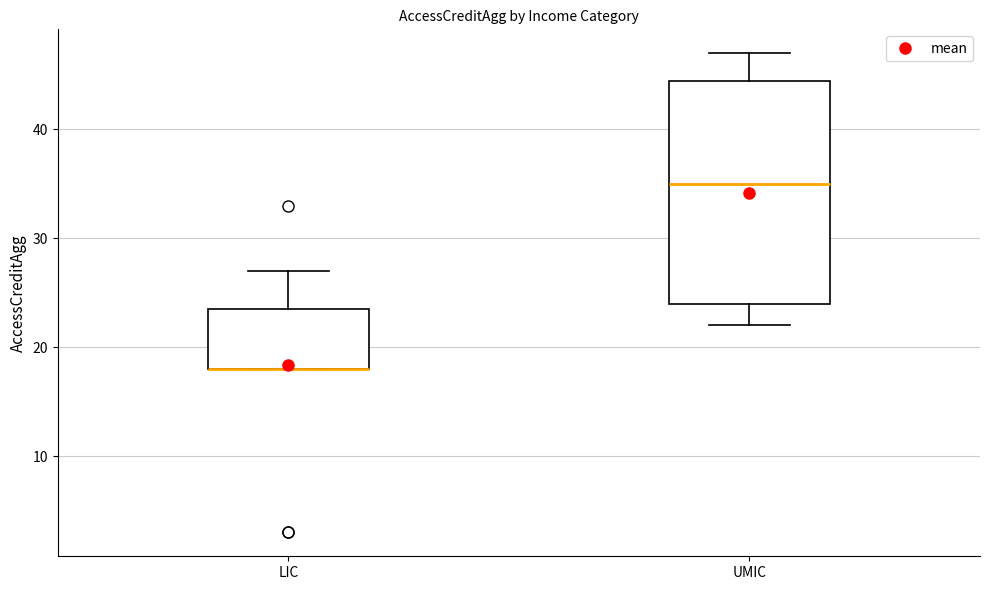

Reading left to right, transcribe this box plot: for each box, give where its median line is, the range the box spans, and where its two whiskers end, as read against the y-axis. The values are not printed on the chart, so give them approximately, as read against the axis.

LIC: median 18 (drawn on the box's lower edge), box 18 to 24, whiskers 18 to 27
UMIC: median 35, box 24 to 45, whiskers 22 to 47